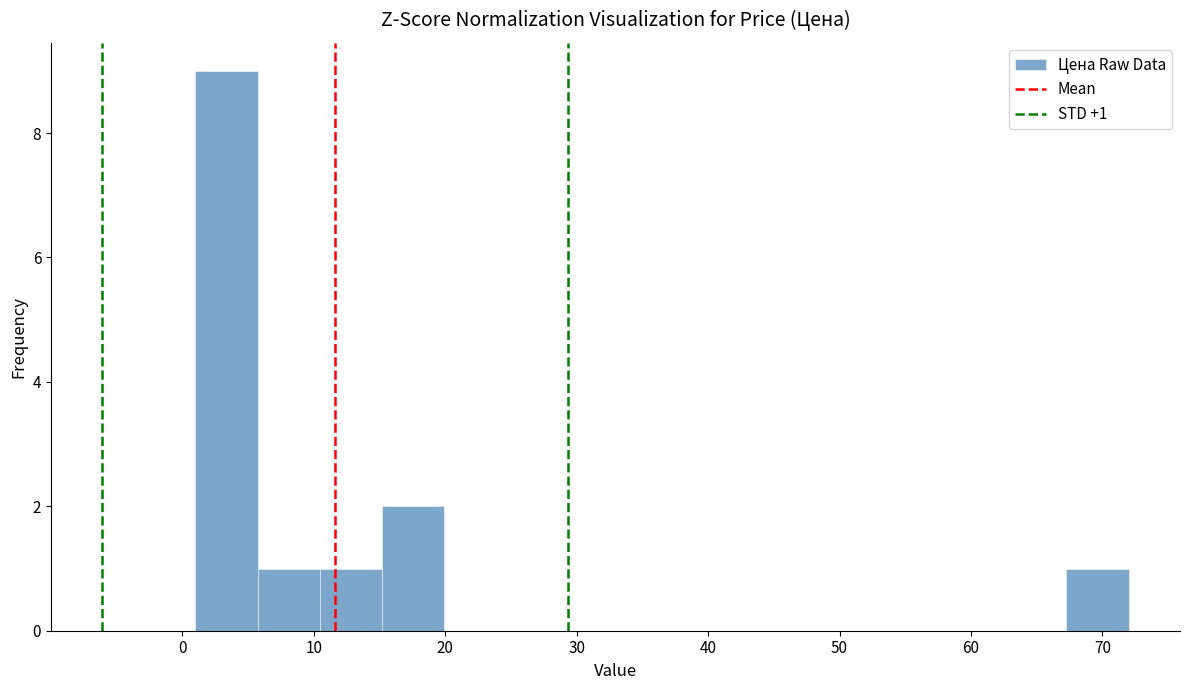

Which range on the x-axis has the tallest bar?

1 to 6